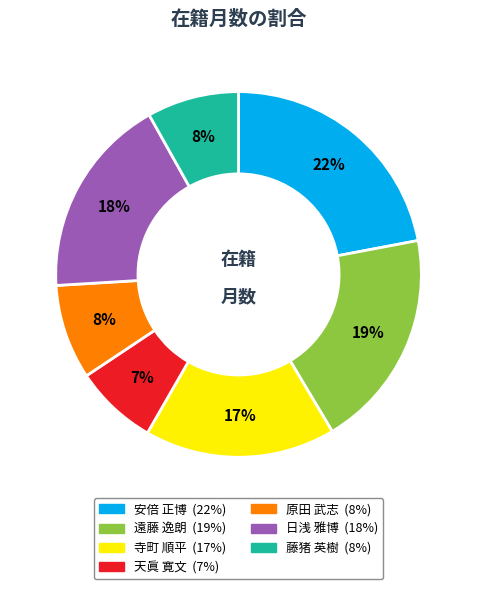

Between 安倍 正博 and 原田 武志, which is larger?

安倍 正博